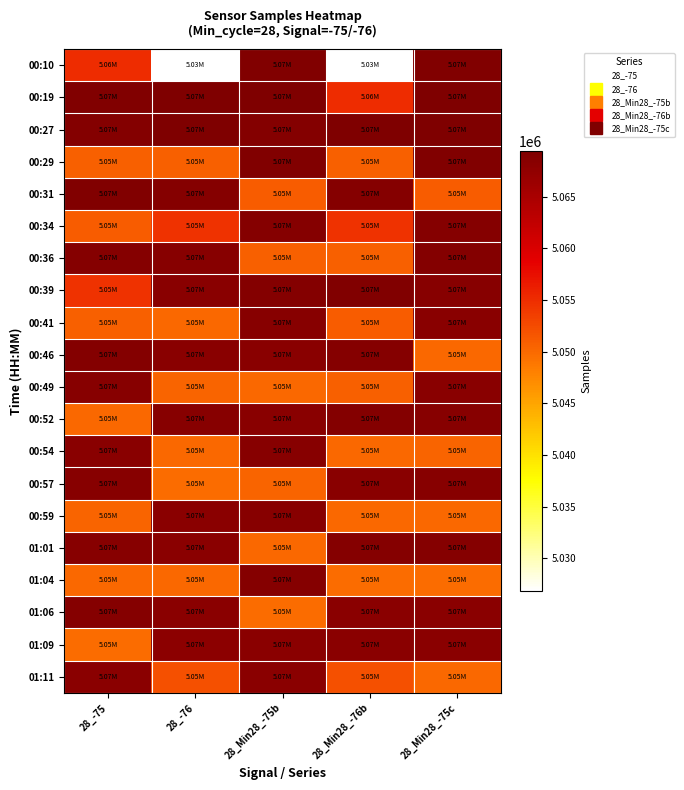

Rank the series at 28_Min28_-75b from highest to lowest value.

00:19, 00:10, 00:29, 00:27, 00:39, 00:34, 01:04, 00:54, 00:59, 00:41, 00:52, 00:46, 01:09, 01:11, 00:31, 00:36, 00:57, 00:49, 01:01, 01:06